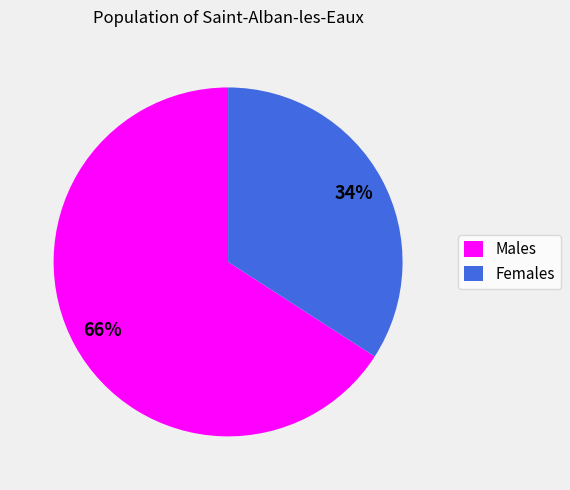

To the nearest percent, what is the average slice percentage?

50%